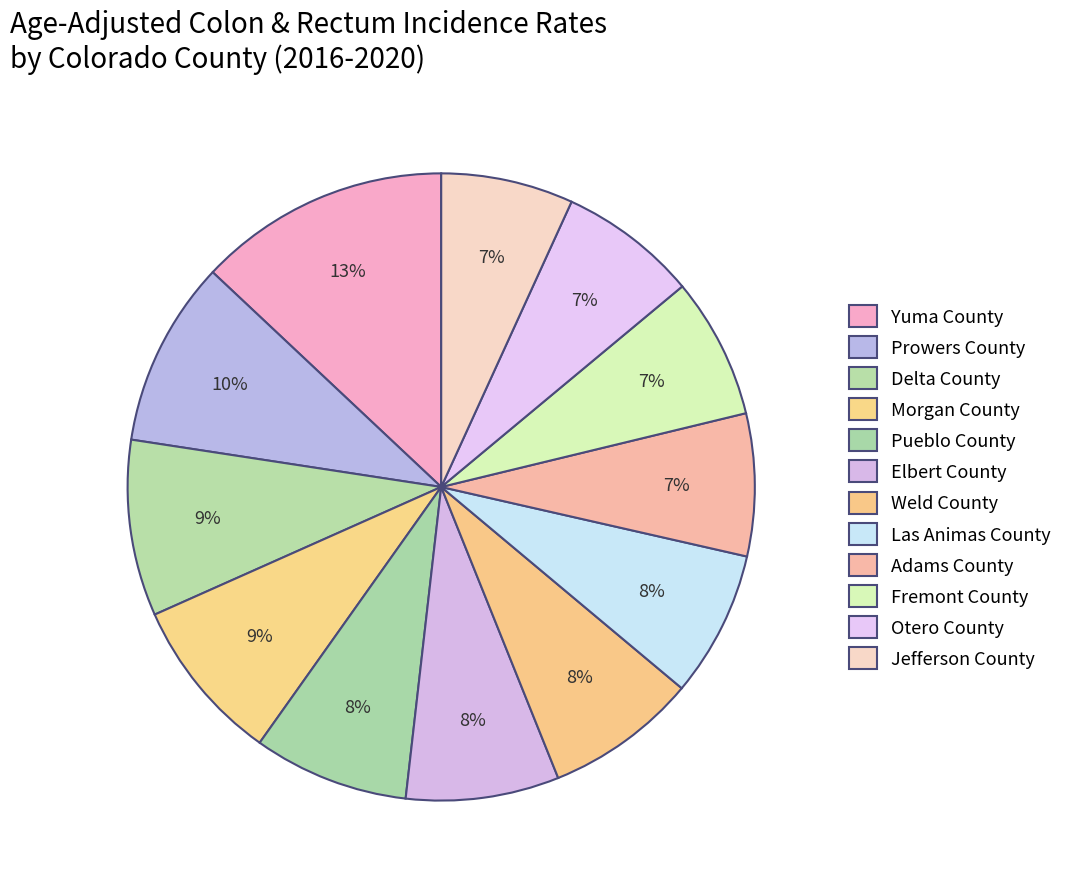

Which slice is the smallest?

Jefferson County